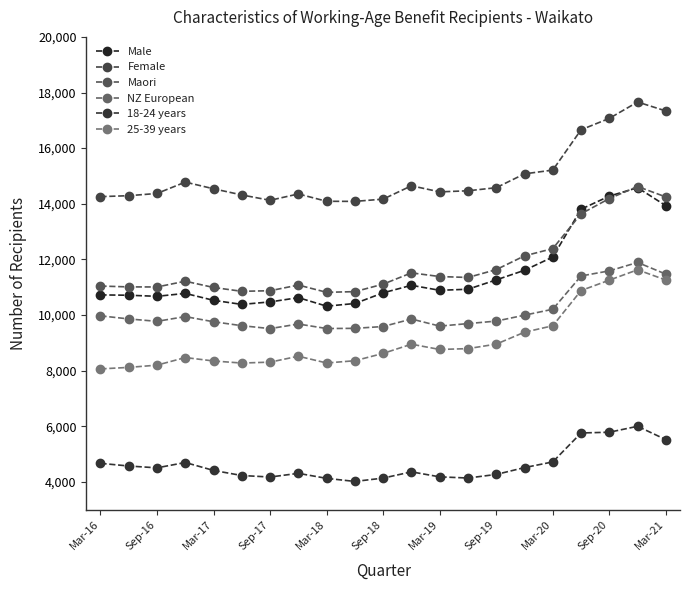

What is the value of the 25-39 years point at the 13th from the left?

8760